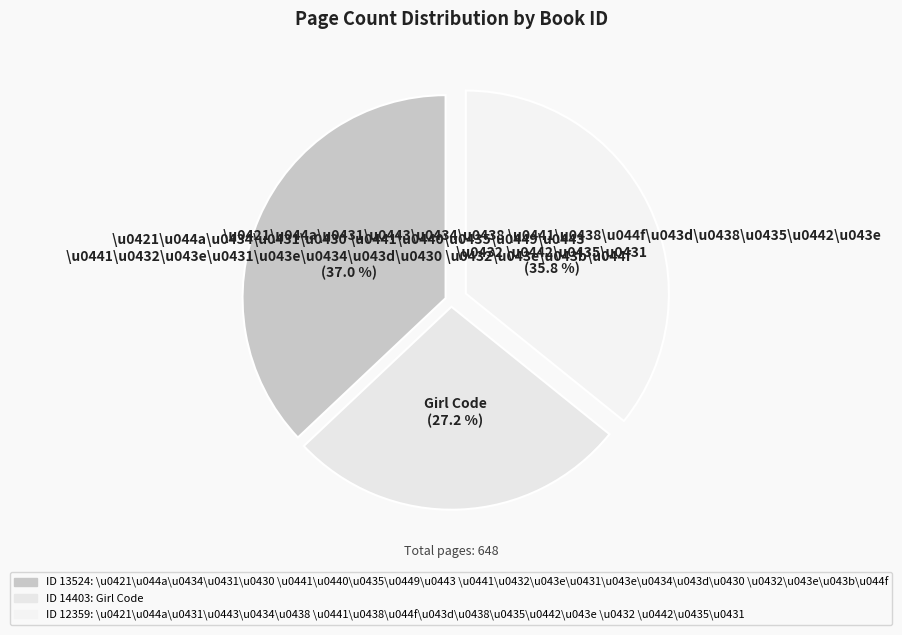

To the nearest percent, what is the difference between the largest and smallest slice percentages?

10%